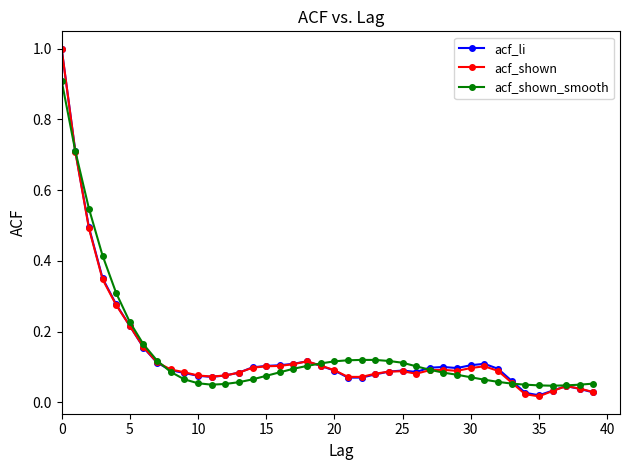

How many lines are shown in the chart?

3